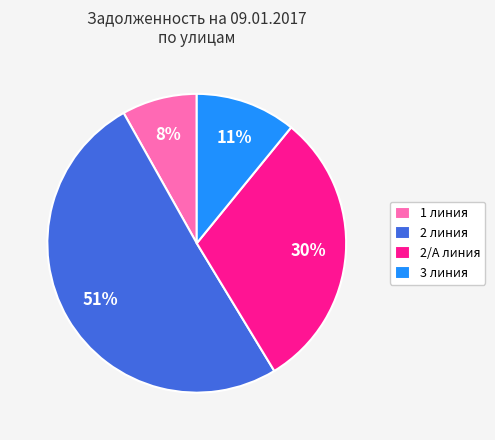

Rank the categories by value from lowest to highest.

1 линия, 3 линия, 2/А линия, 2 линия